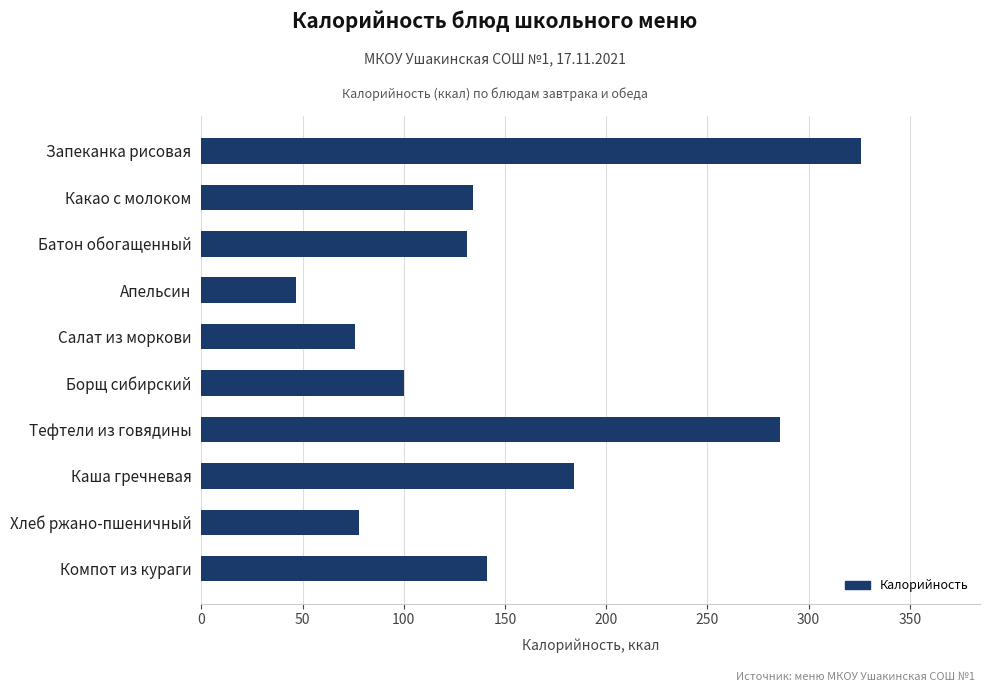

Is it true that the value at Батон обогащенный is 235?

False